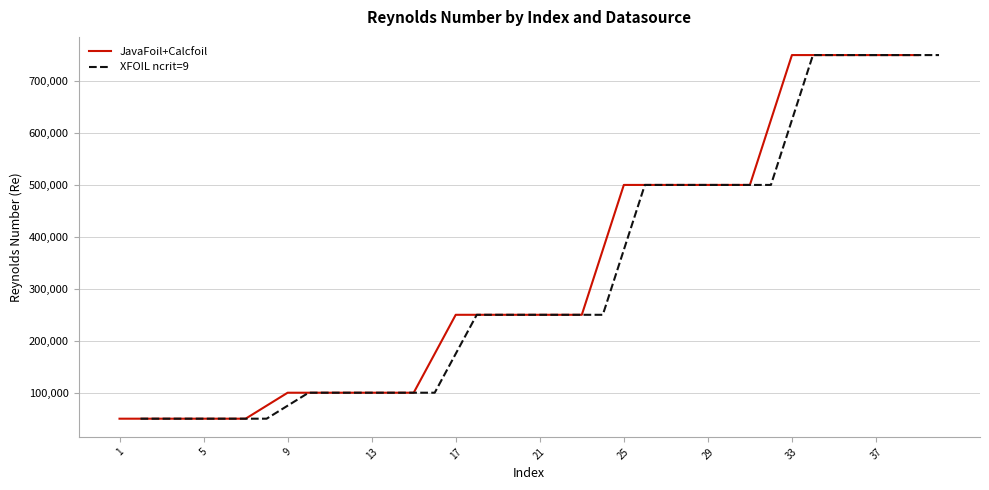

What is the highest value of the XFOIL ncrit=9 series?

750000